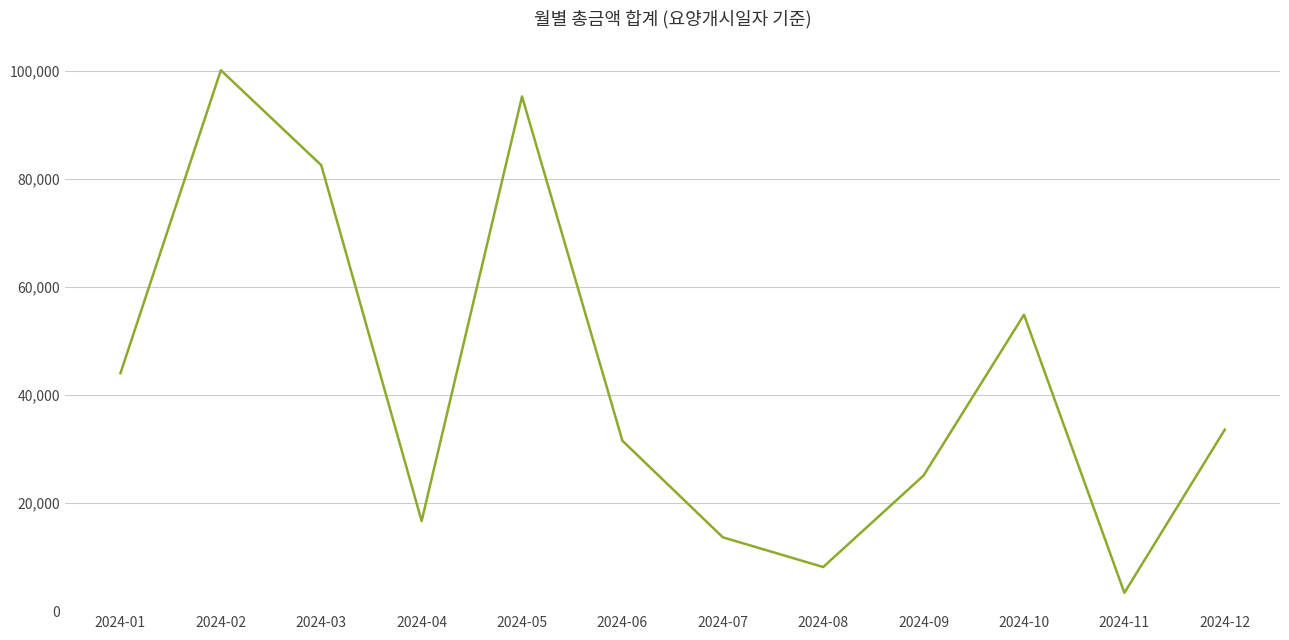

Reading left to right, extract all data points from this chart.

44014.1	100075.2	82505.2	16669.2	95225.0	31521.6	13657.6	8162.0	25099.5	54839.8	3385.8	33580.8